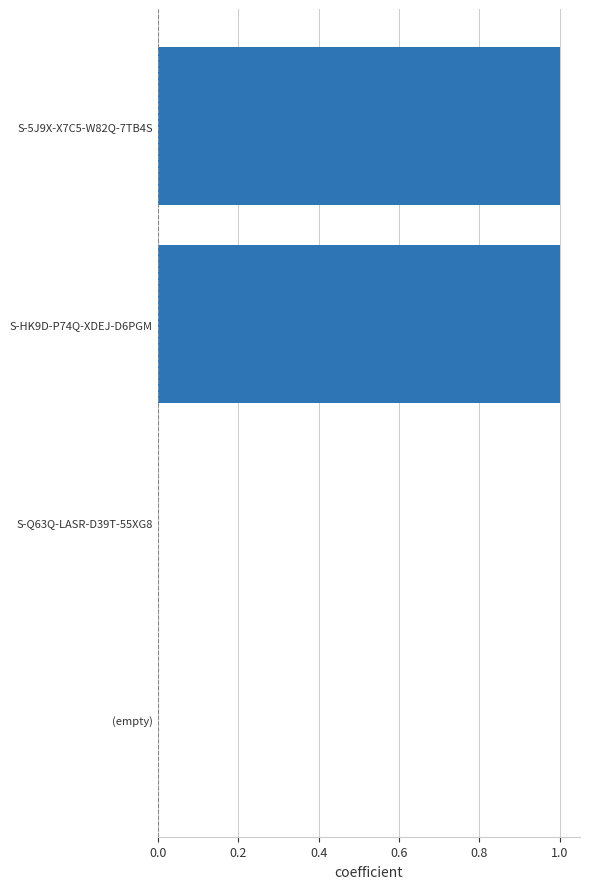

What is the greatest value displayed?

1.0